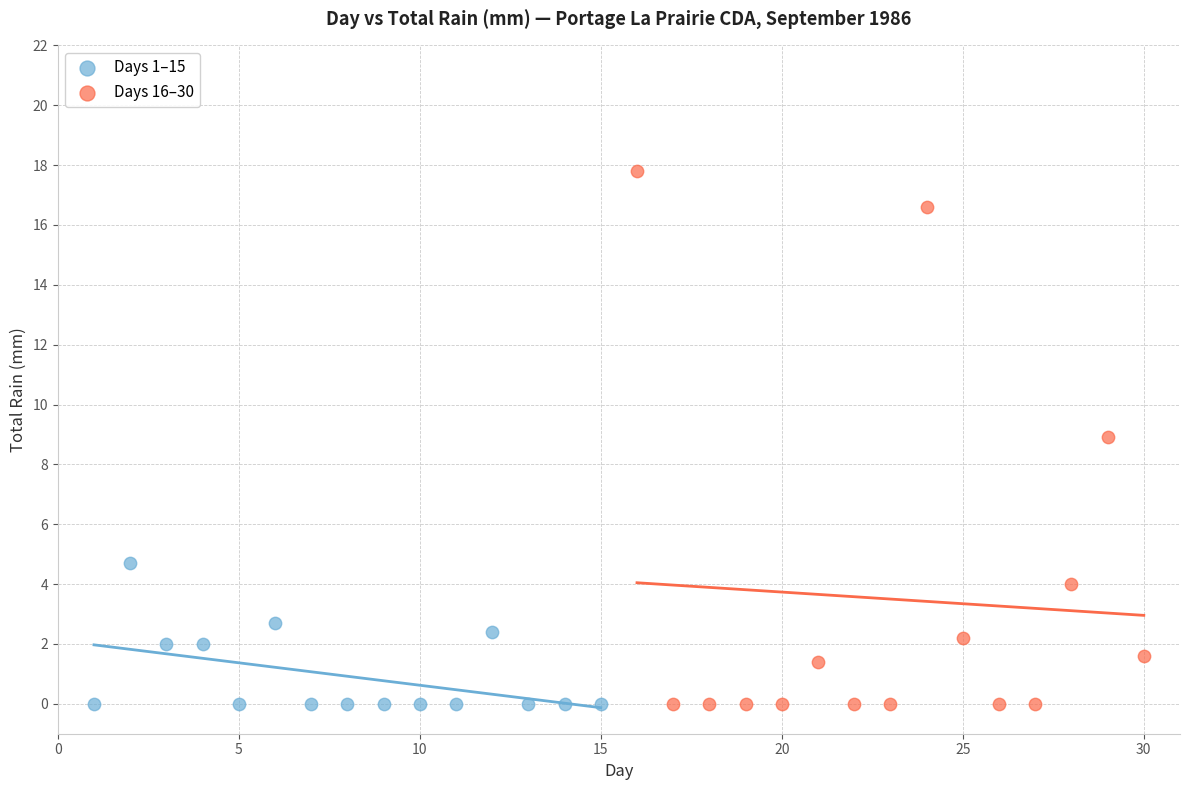

Which series has the largest Y range (max minus min)?

Days 16–30